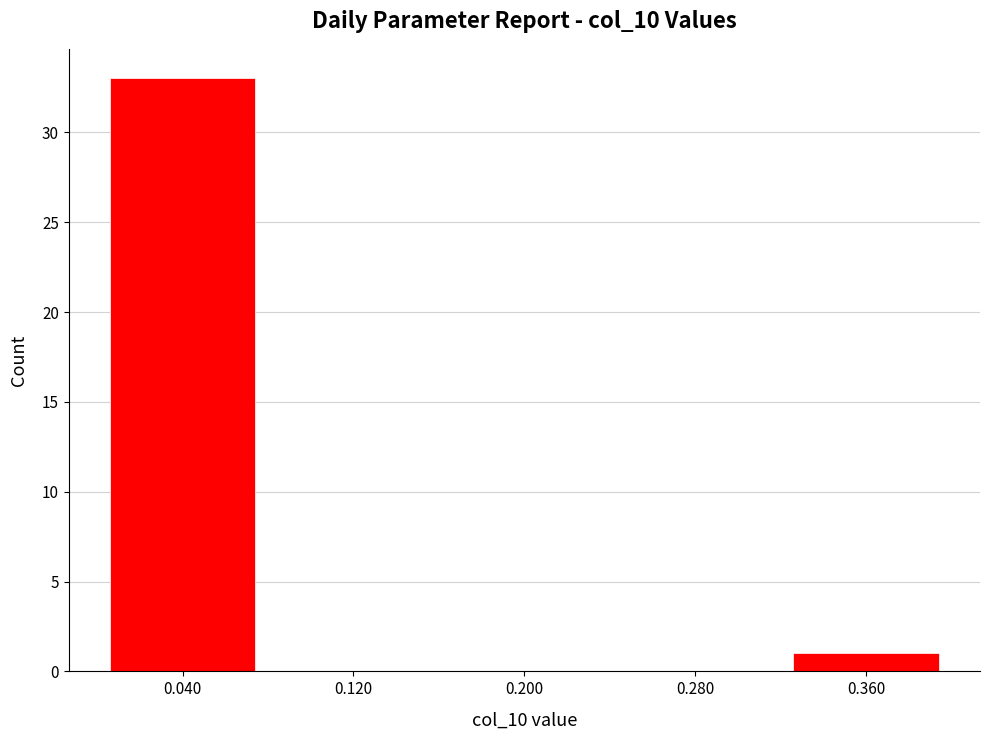

What is the height of the bar covering 0.00 to 0.08 on the x-axis? The values are not printed on the chart, so give them approximately, as read against the axis.

33